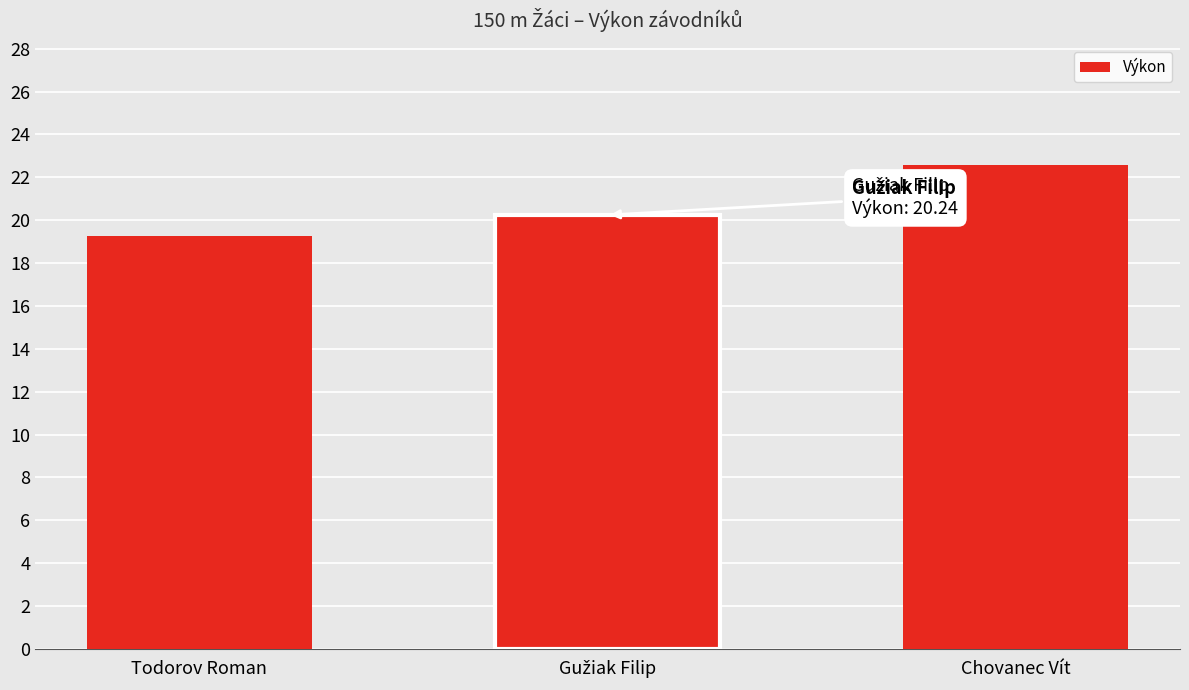

What is the sum of all values?

62.1